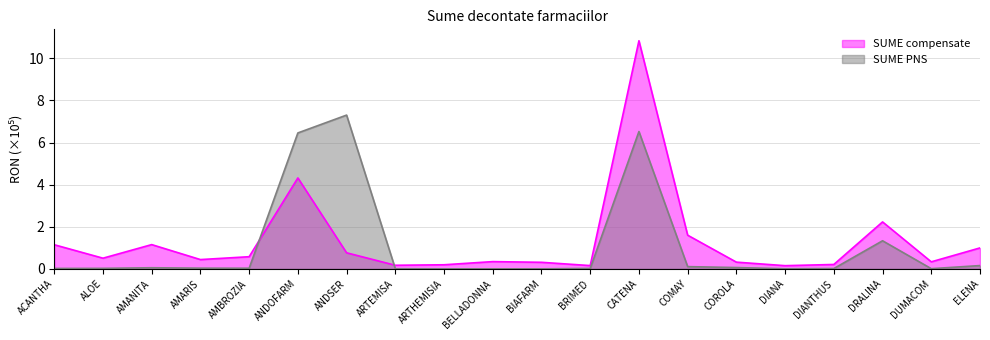

Is it true that SUME compensate equals 0.5 at ALOE?

True